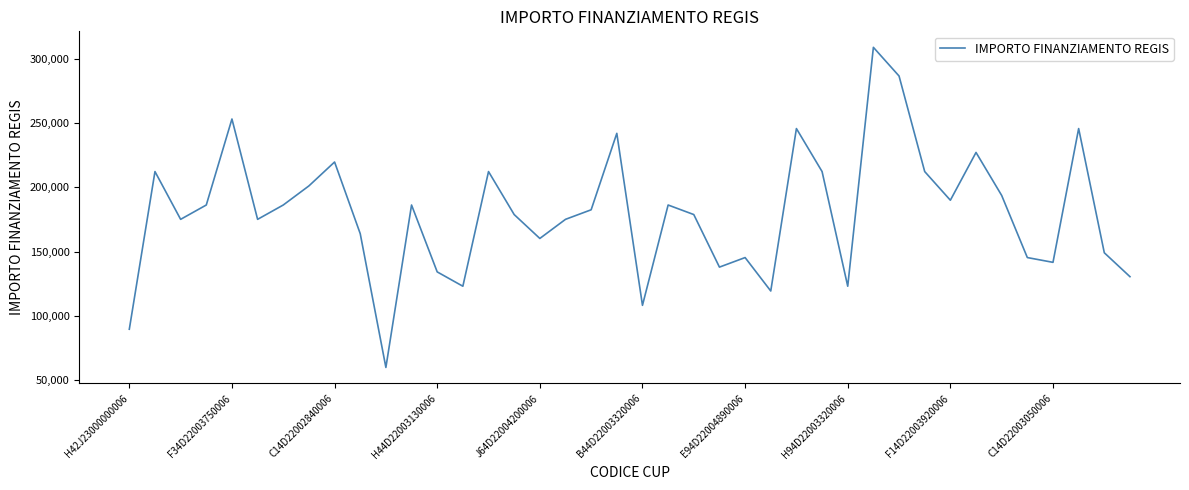

What is the difference between the maximum and minimum values?

249629.6